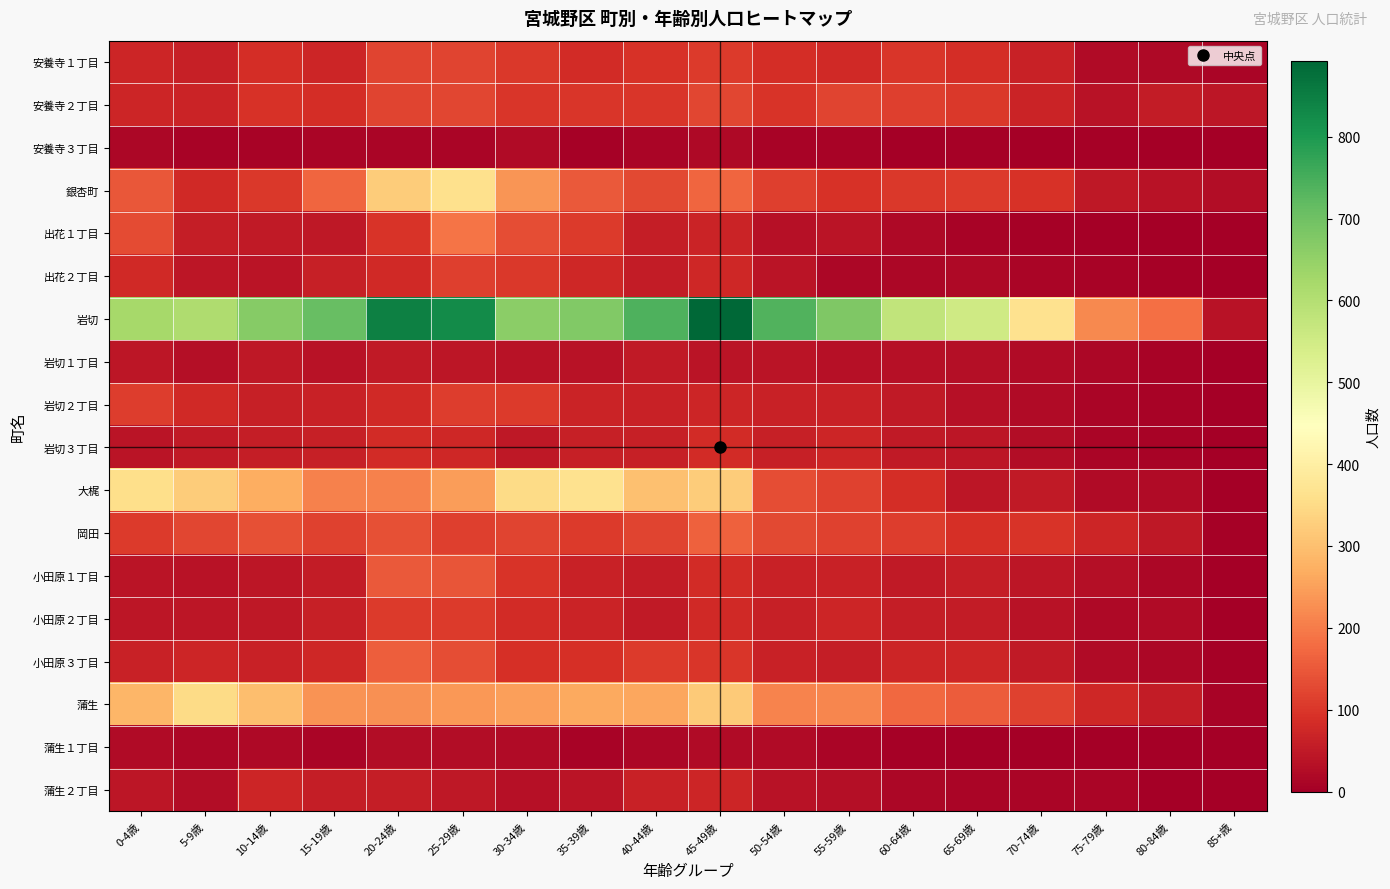

At which category is the sum across all series the highest?

25-29歳